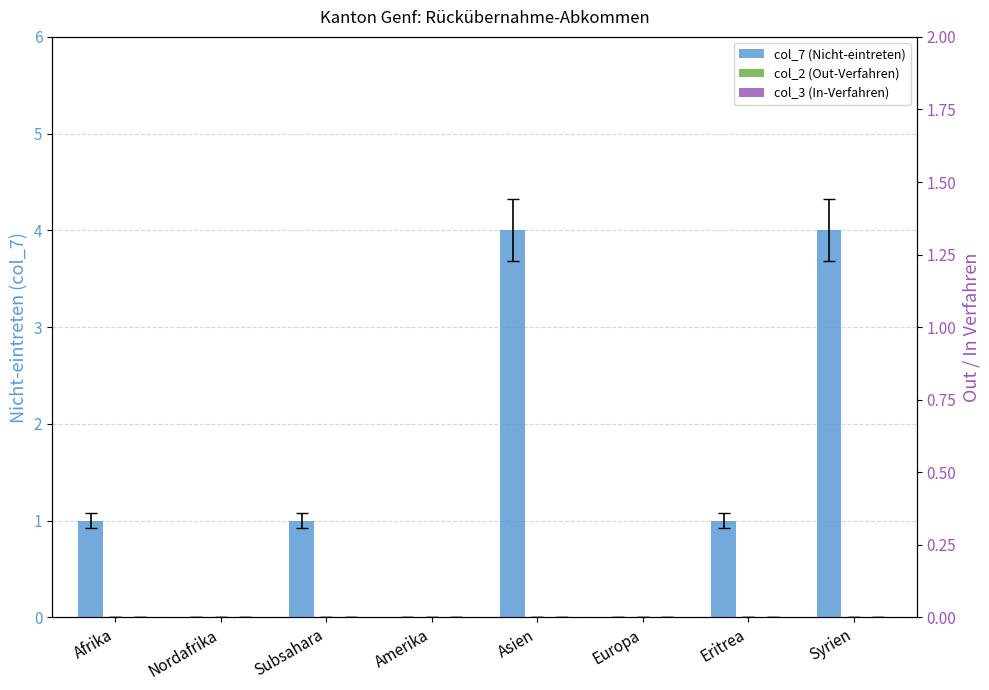

Rank the series by their maximum value, from highest to lowest.

col_7 (Nicht-eintreten), col_2 (Out-Verfahren), col_3 (In-Verfahren)